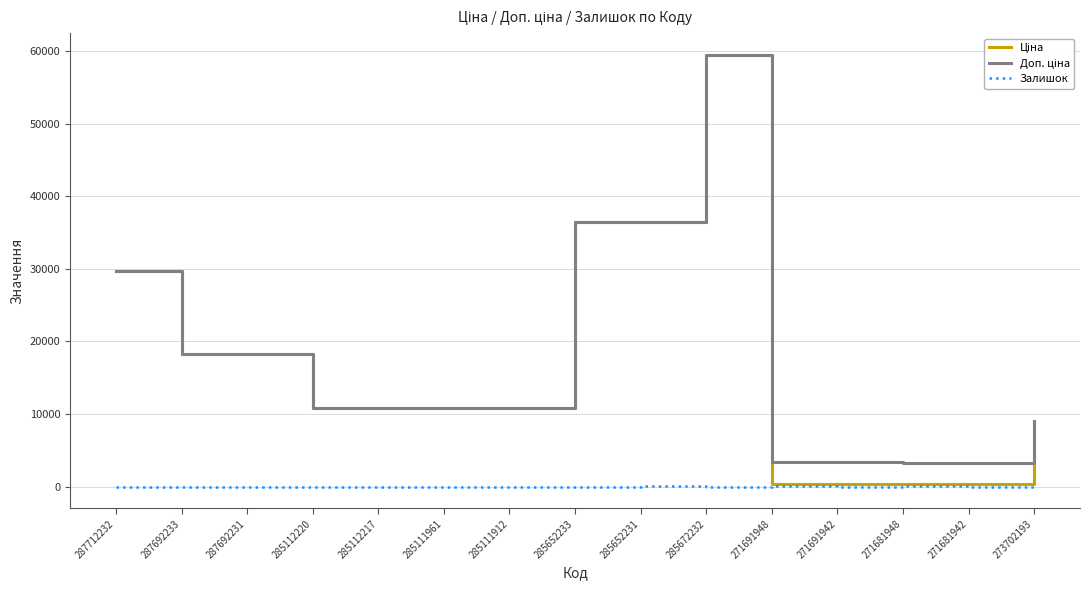

What is the greatest value displayed?

59523.0